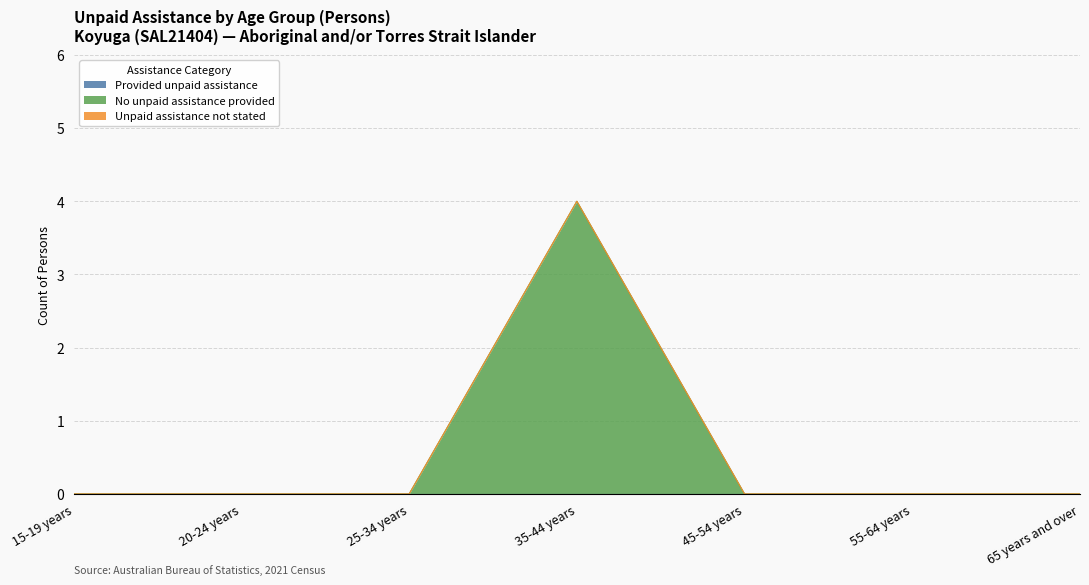

How many categories are shown in the chart?

7